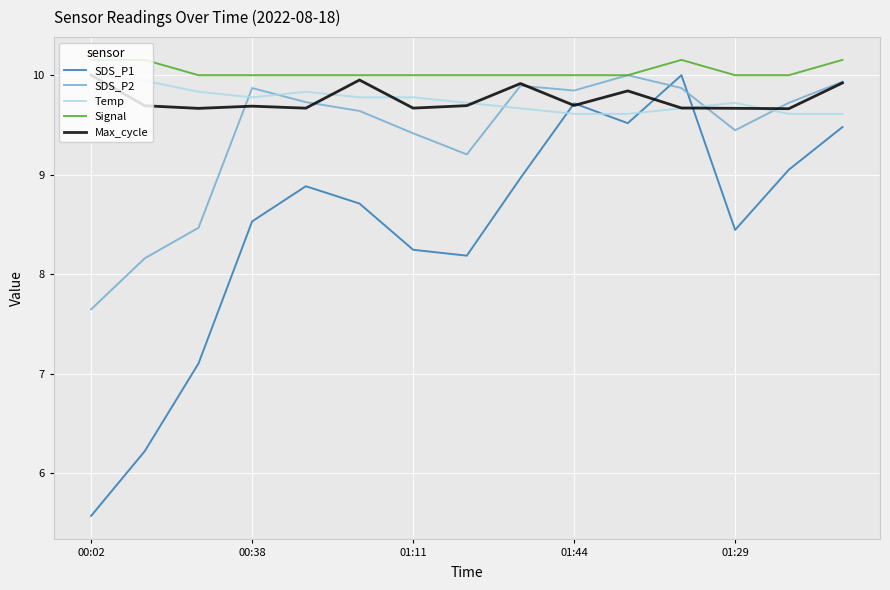

Which series has the largest range (max minus min)?

SDS_P1